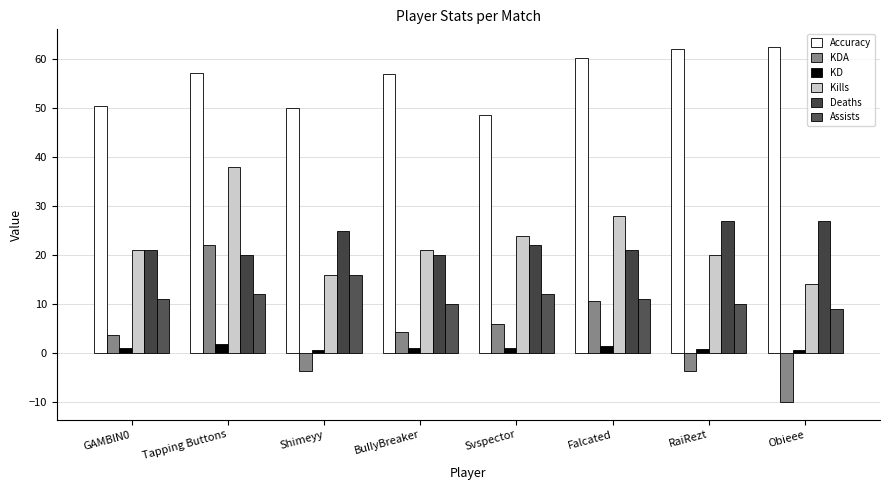

What are all the series names shown in the legend?

Accuracy, KDA, KD, Kills, Deaths, Assists